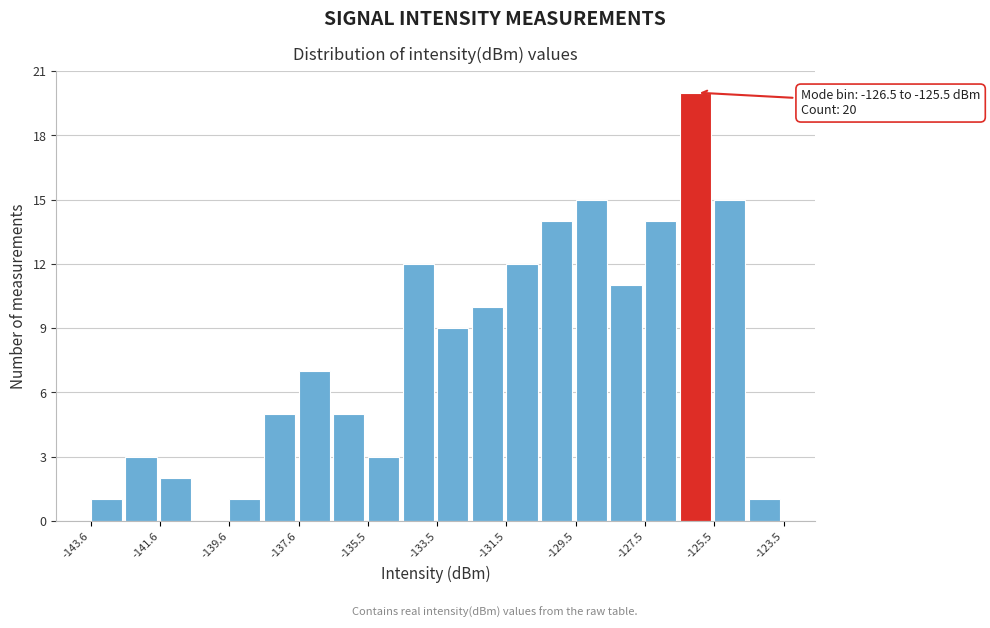

Around what value on the x-axis is the tallest bar? Give the approximate position of its centre, as read against the axis.

-126.0